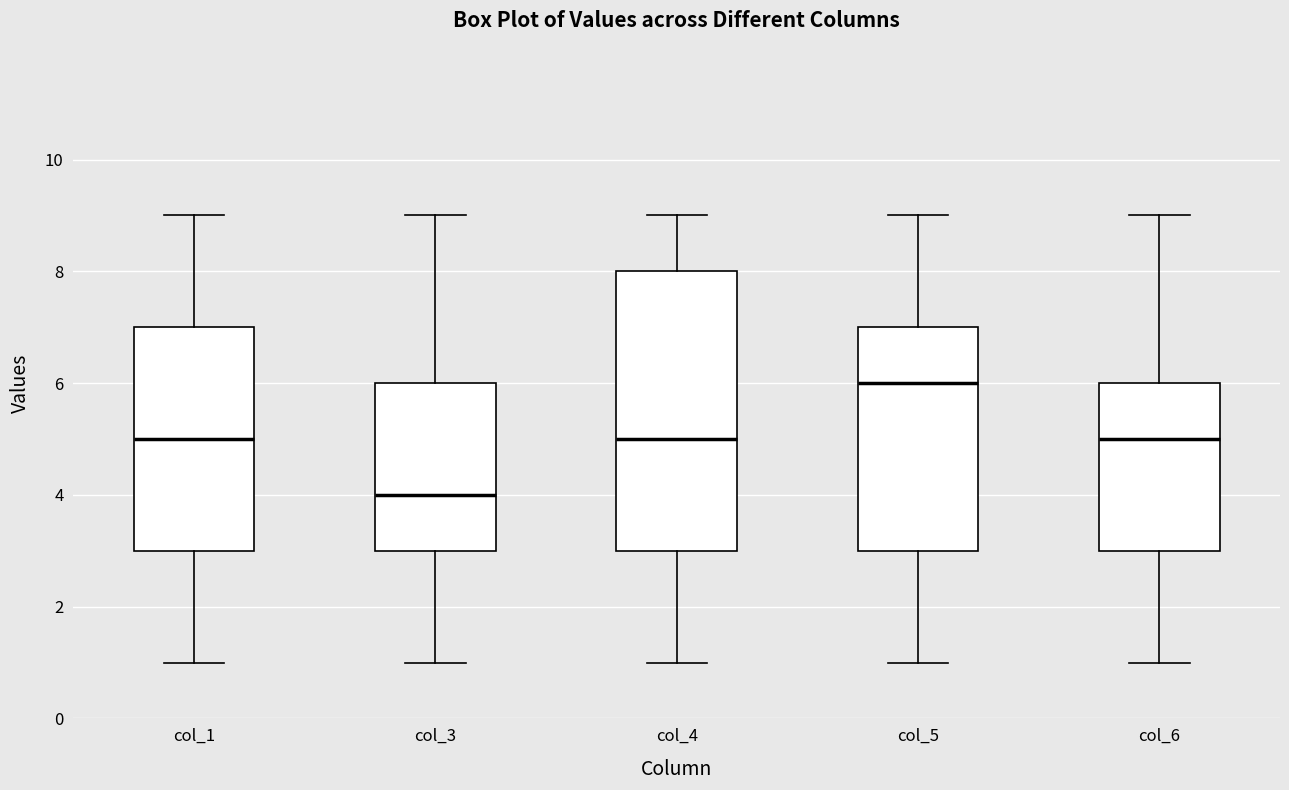

Reading left to right, transcribe this box plot: for each box, give where its median line is, the range the box spans, and where its two whiskers end, as read against the y-axis. The values are not printed on the chart, so give them approximately, as read against the axis.

col_1: median 5, box 3 to 7, whiskers 1 to 9
col_3: median 4, box 3 to 6, whiskers 1 to 9
col_4: median 5, box 3 to 8, whiskers 1 to 9
col_5: median 6, box 3 to 7, whiskers 1 to 9
col_6: median 5, box 3 to 6, whiskers 1 to 9